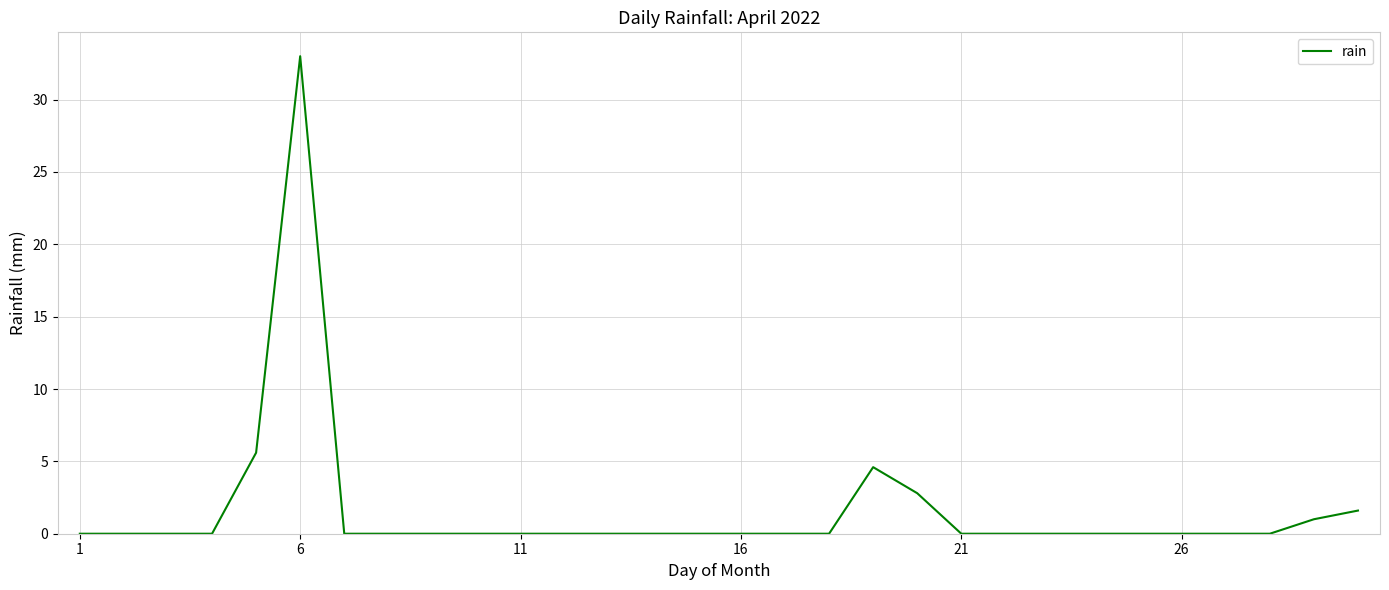

What is the maximum value shown in the chart?

33.0